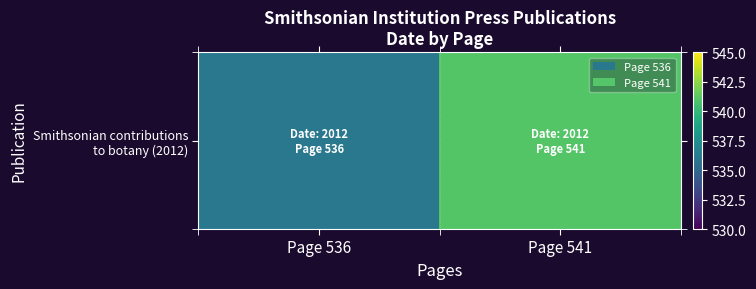

What is the sum of the values at Page 536 and Page 541?

1077